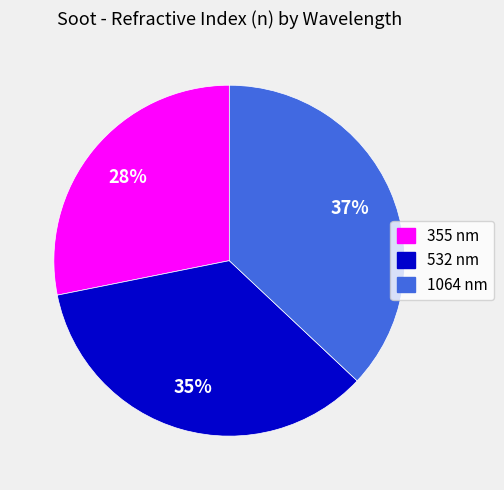

How many segments does this pie chart have?

3